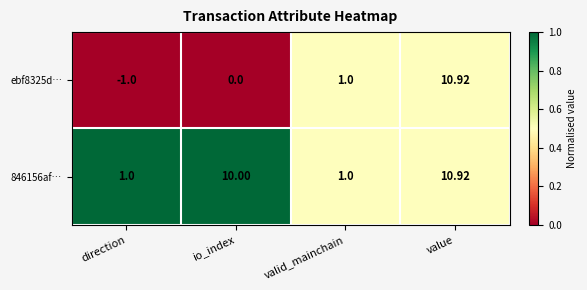

At how many categories does at least one series exceed 0?

4